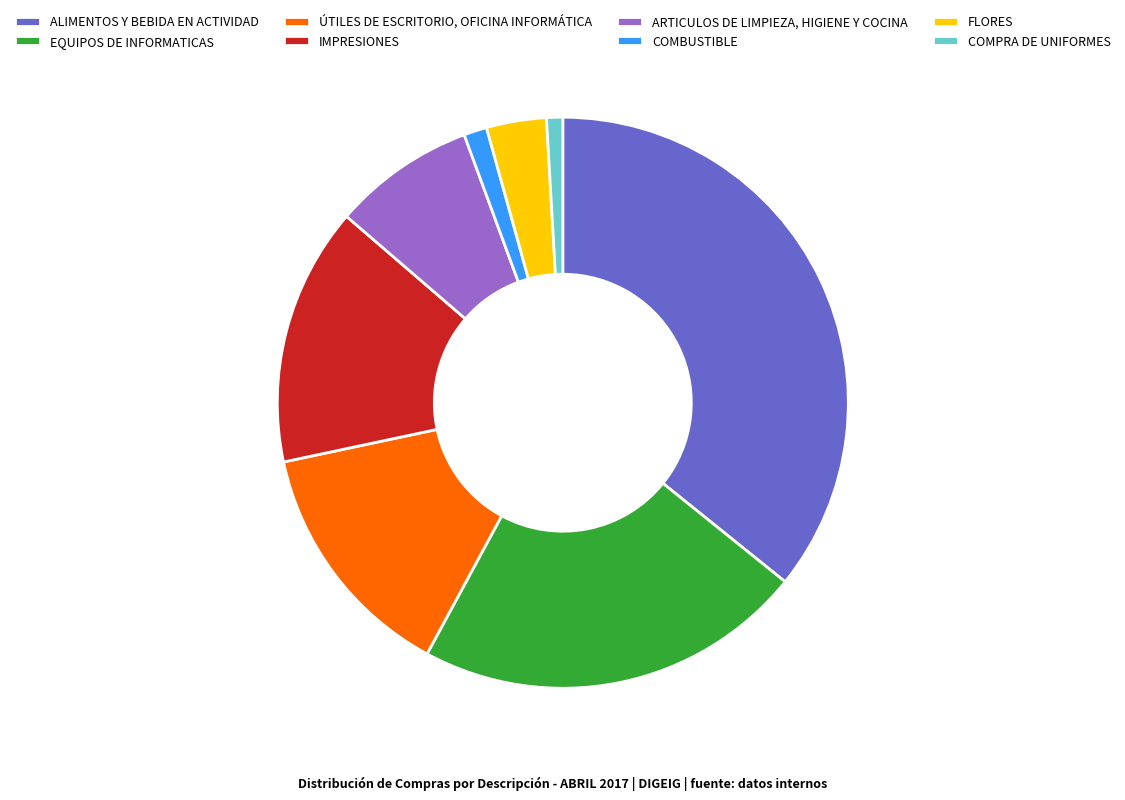

Between ARTICULOS DE LIMPIEZA, HIGIENE Y COCINA and COMPRA DE UNIFORMES, which is larger?

ARTICULOS DE LIMPIEZA, HIGIENE Y COCINA